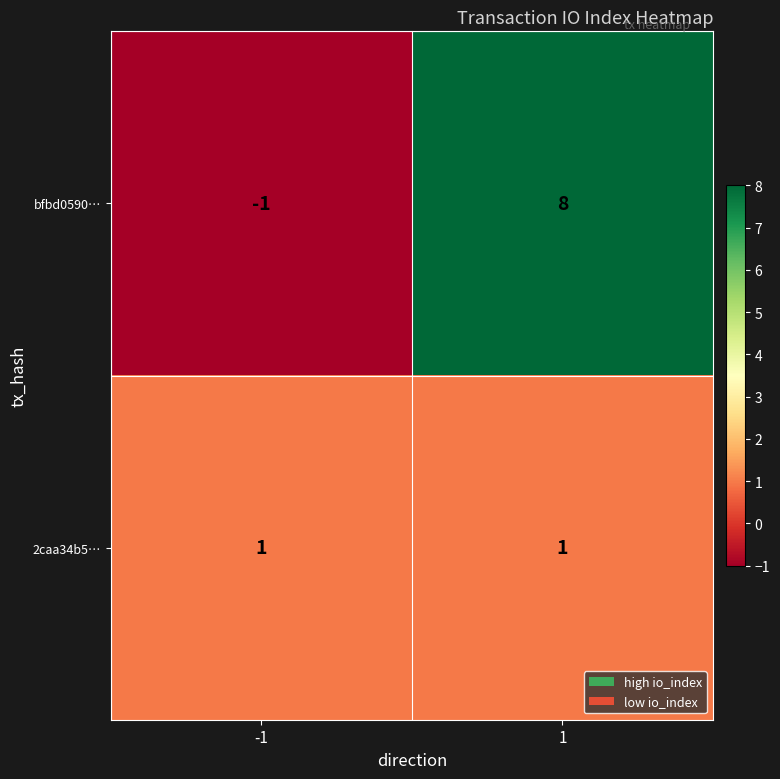

At how many categories does at least one series exceed 3?

1